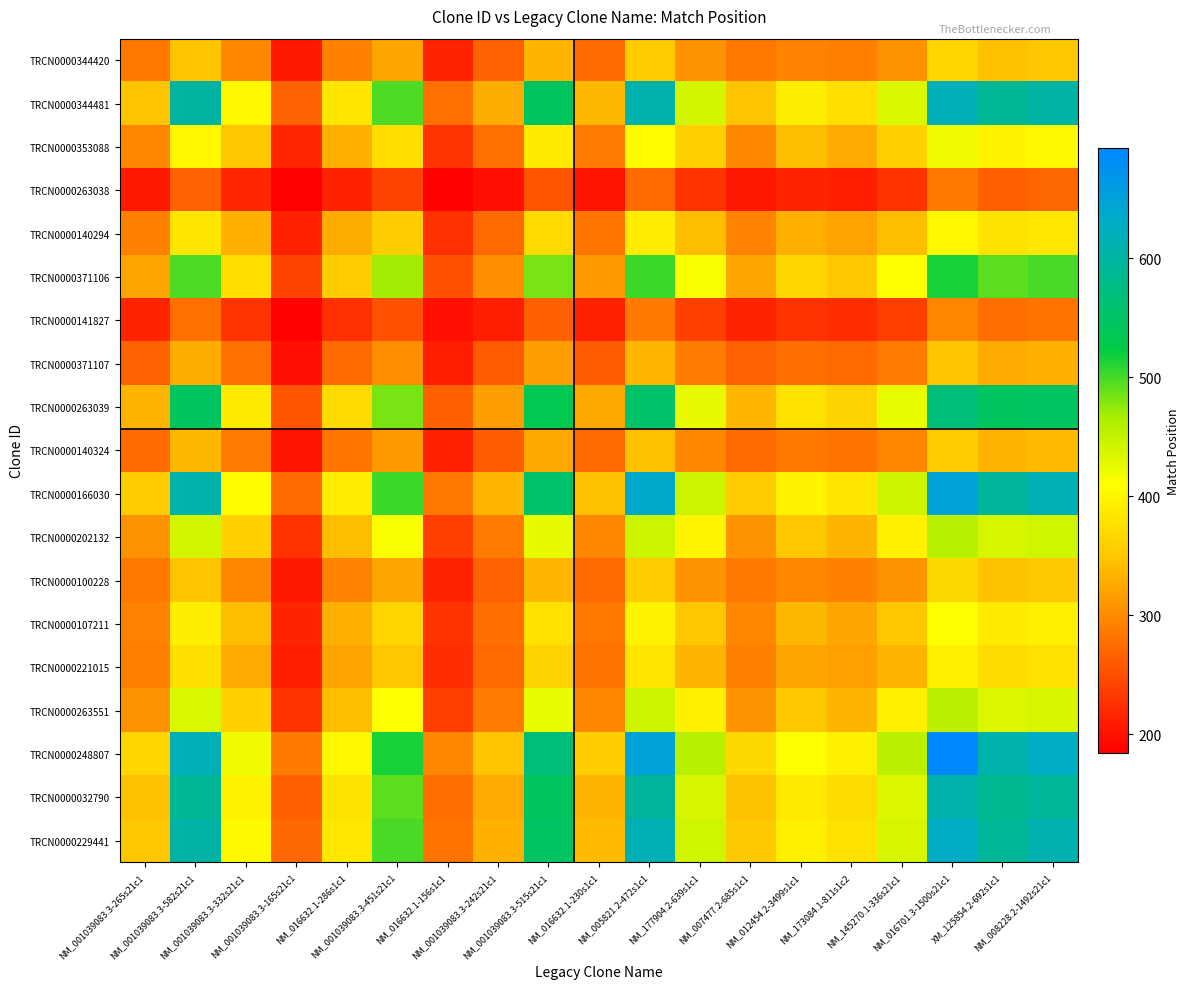

Which has a higher value, NM_001039083.3-242s21c1 or NM_001039083.3-332s21c1?

NM_001039083.3-332s21c1